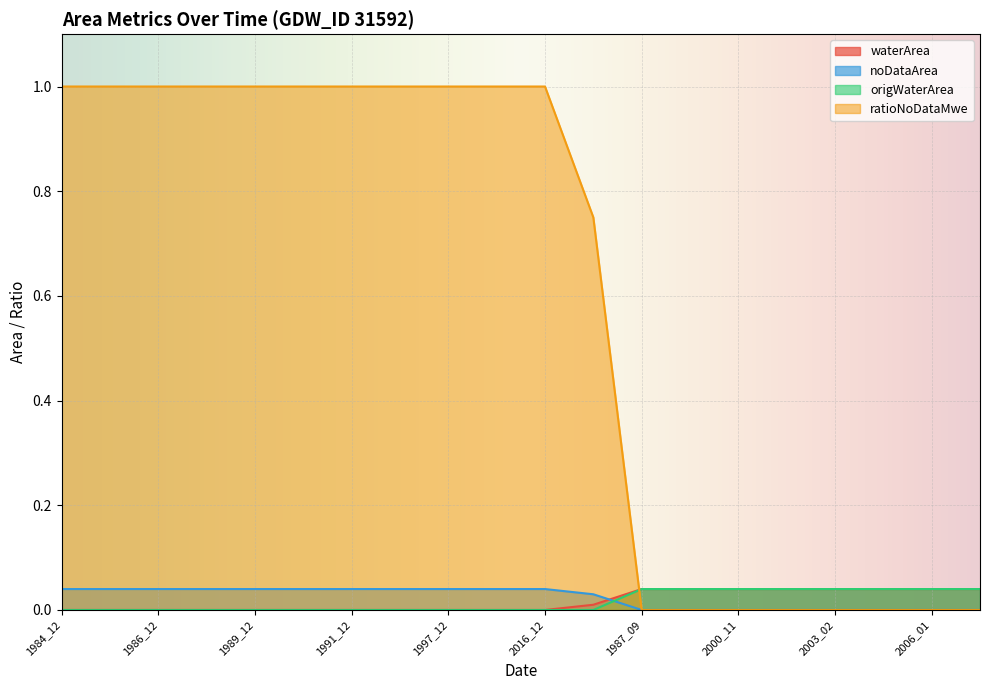

Count the number of categories in the chart.

20